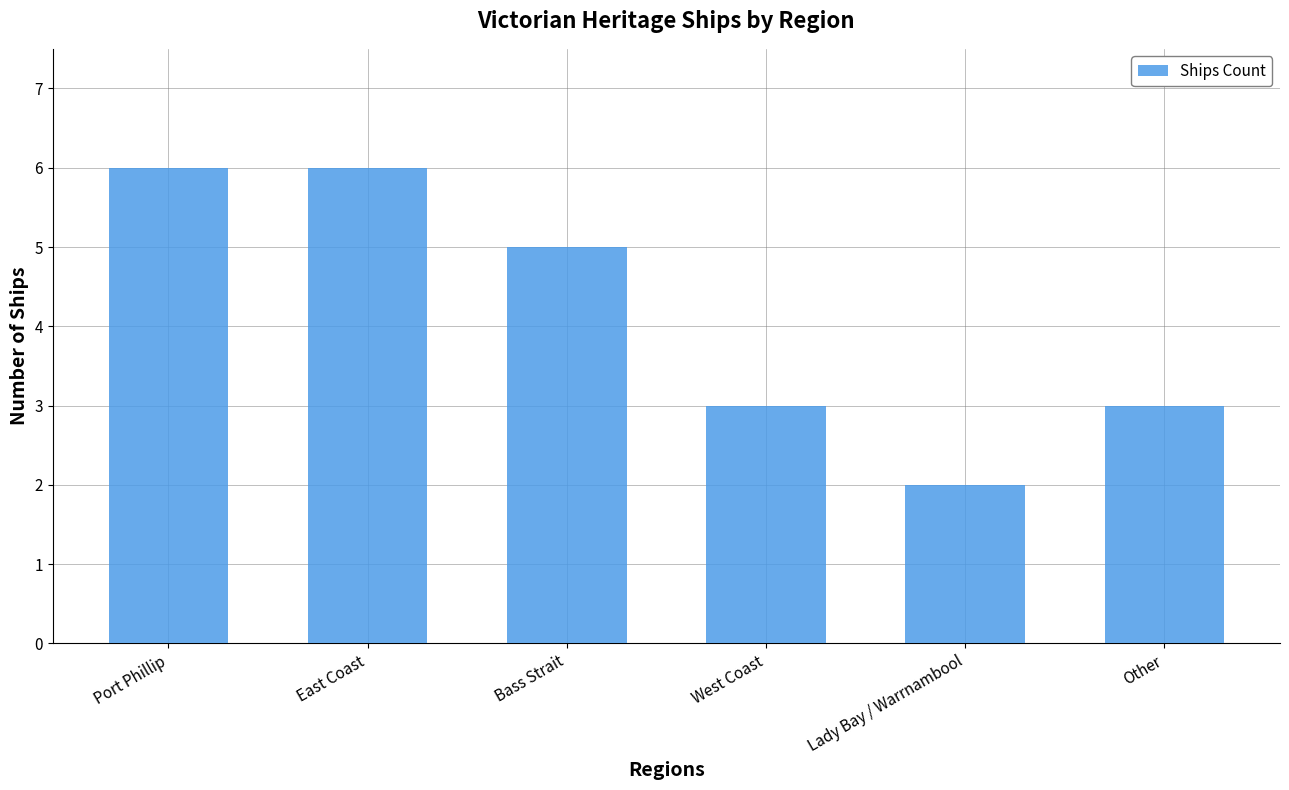

Does the chart contain any negative values?

No